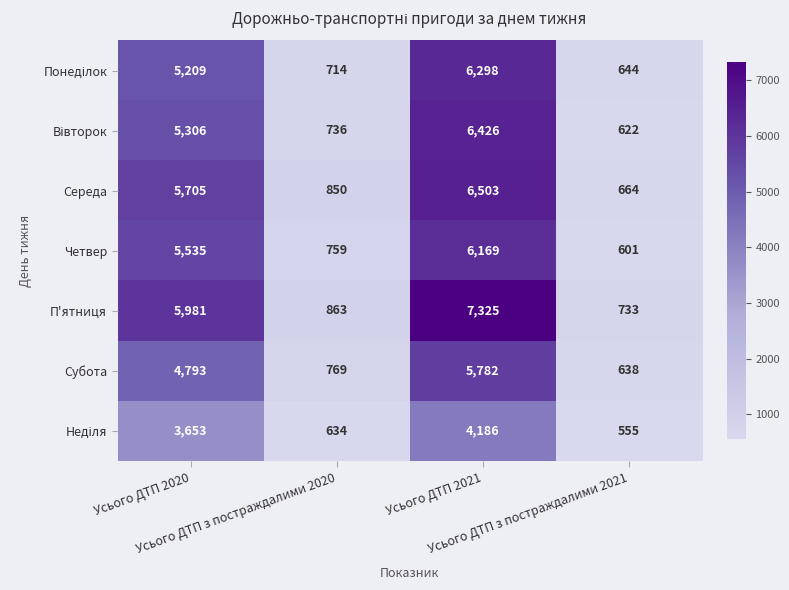

What is the total value across all series at Усього ДТП 2020?

36182